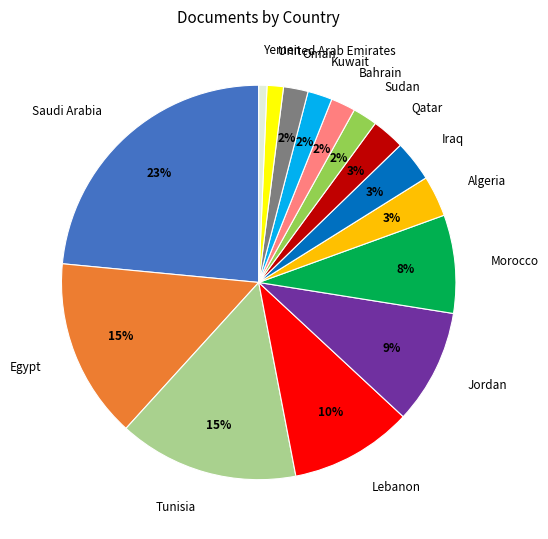

Does Sudan account for over 50% of the chart?

No